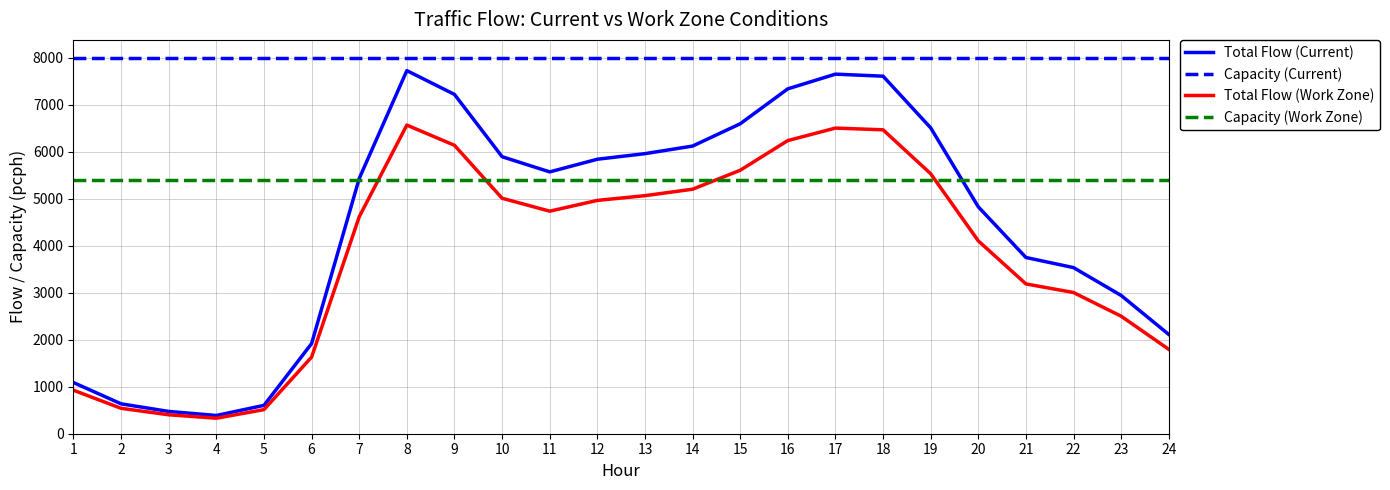

Which series has the widest spread of values?

Total Flow (Current)